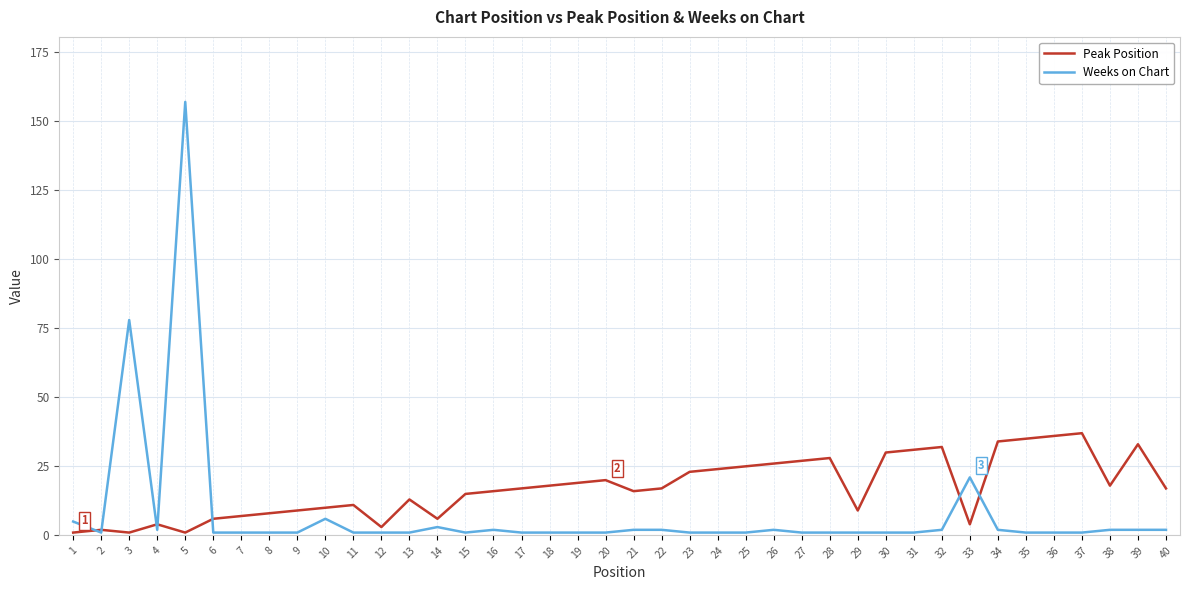

List the series in order of their peak value, highest first.

Weeks on Chart, Peak Position